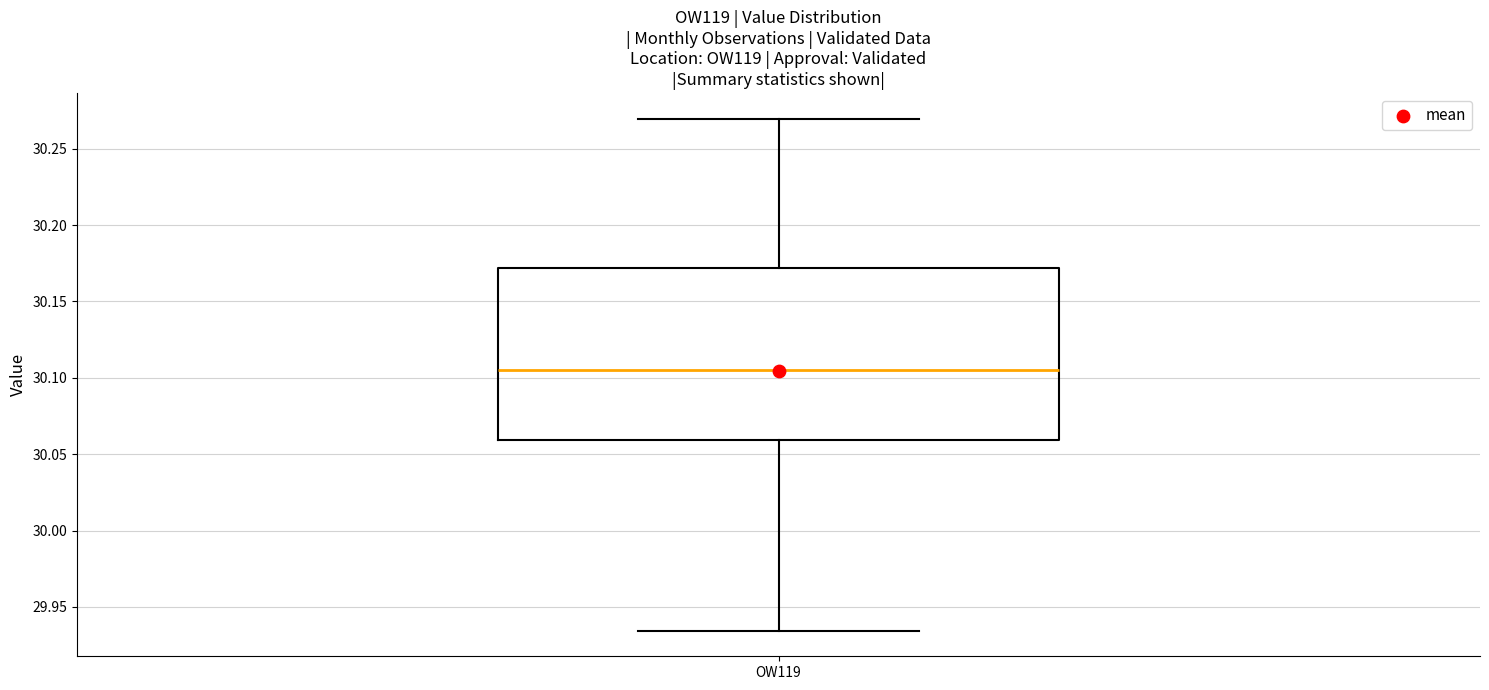

Transcribe this box plot: give where the median line is, the range the box spans, and where the two whiskers end, as read against the y-axis. The values are not printed on the chart, so give them approximately, as read against the axis.

median 30.105, box 30.060 to 30.170, whiskers 29.935 to 30.270